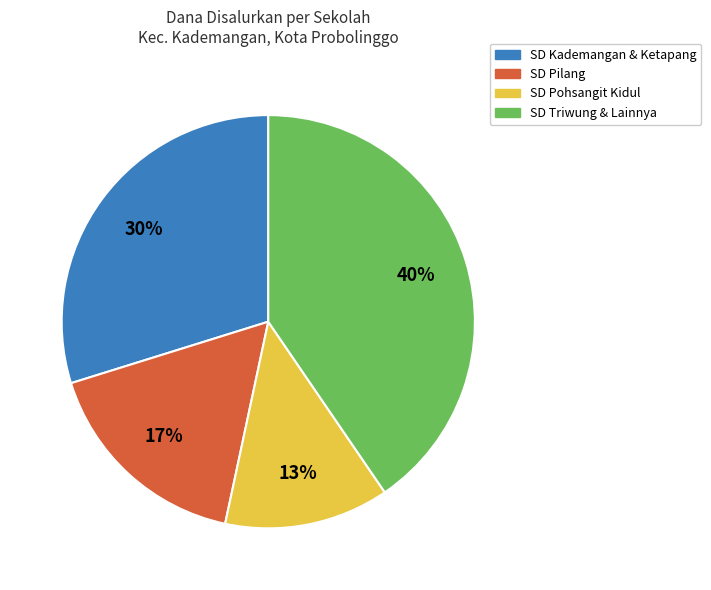

To the nearest percent, what is the average slice percentage?

25%